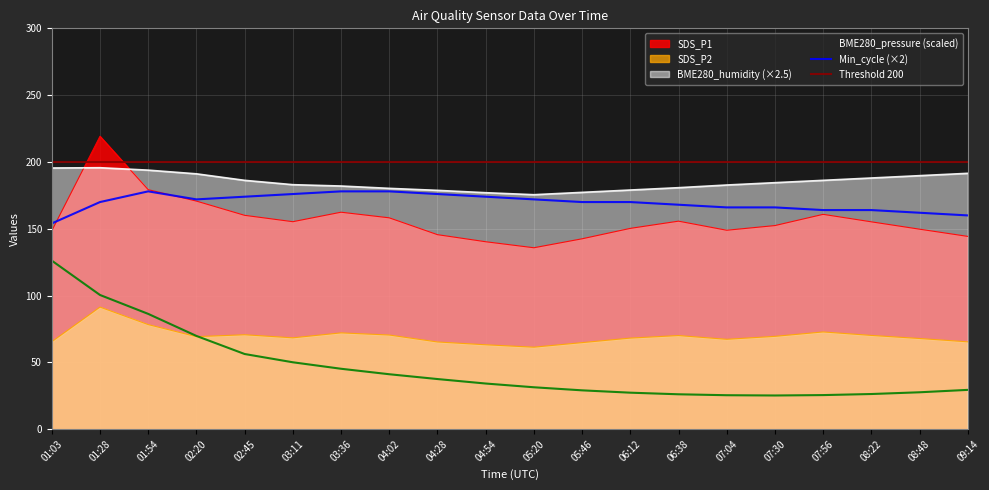

True or false: SDS_P1 and SDS_P2 cross at least once.

False